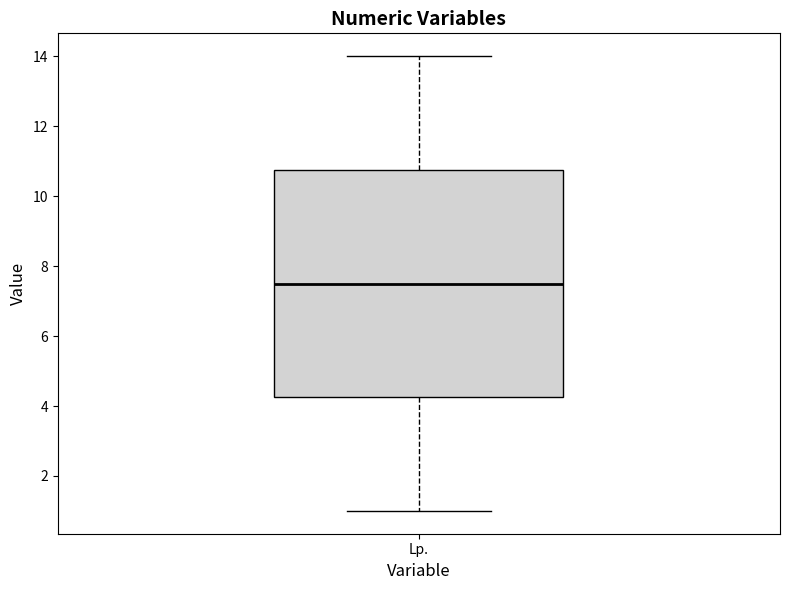

Read this box plot against the y-axis: the position of the median line, the range covered by the box, and the ends of both whiskers. The values are not printed on the chart, so give them approximately, as read against the axis.

median 7.6, box 4.2 to 10.8, whiskers 1.0 to 14.0